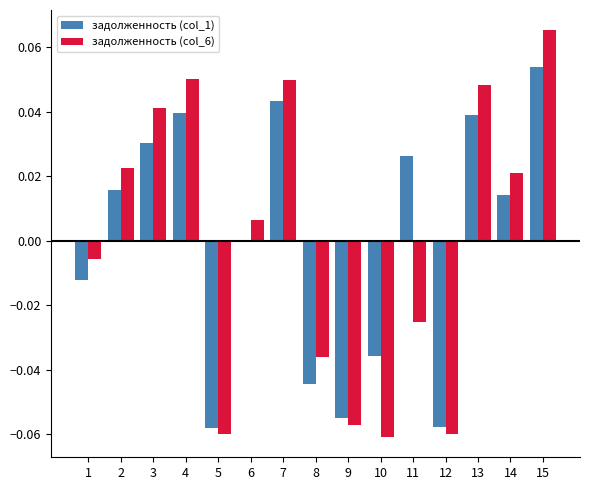

Which series changed the most between 4 and 14?

задолженность (col_6)